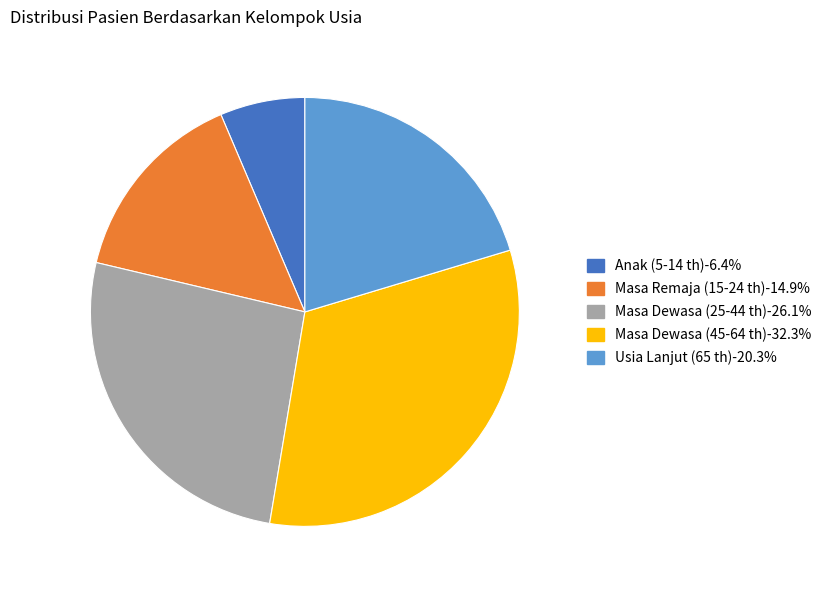

Is it true that Masa Dewasa (45-64 th) is 44% of the pie?

False